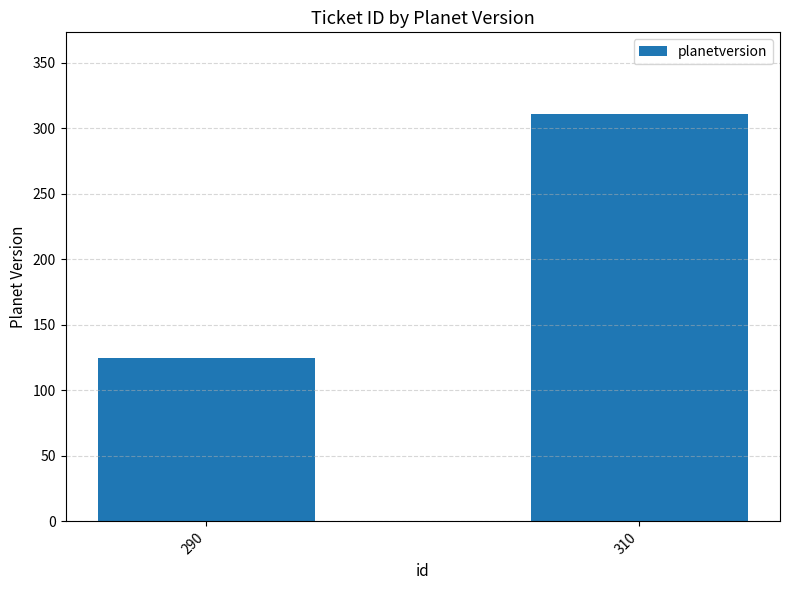

The chart shows a value of 125 at 290. True or false?

True